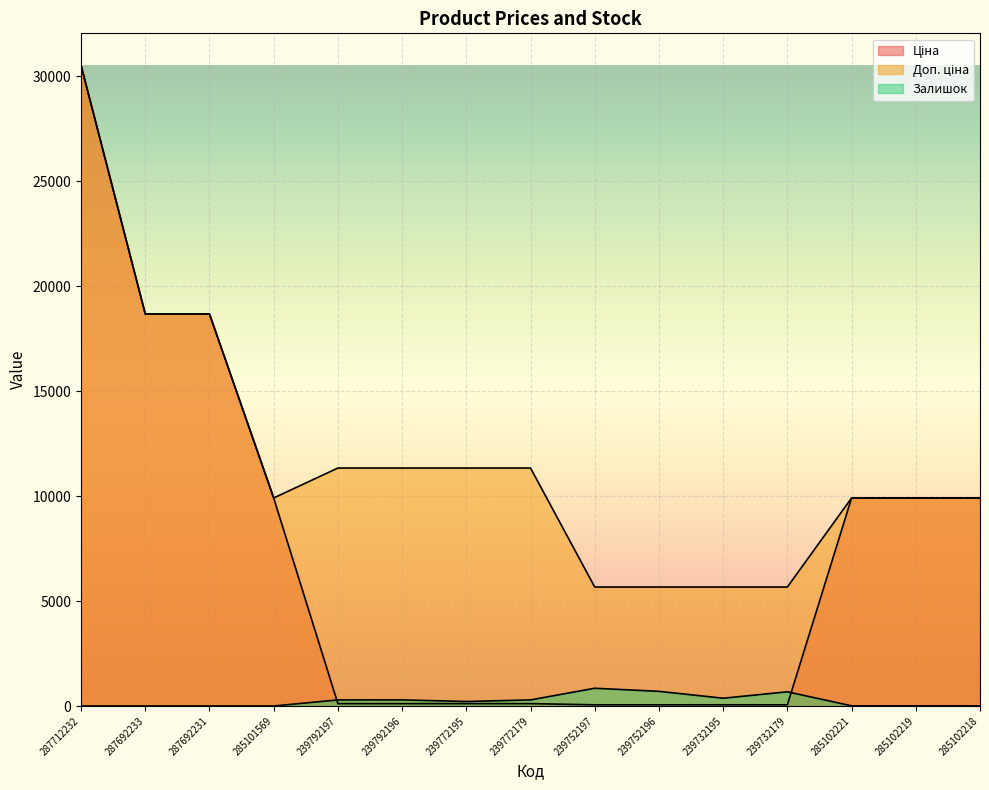

What is the label of the 1st point from the right?

285102218